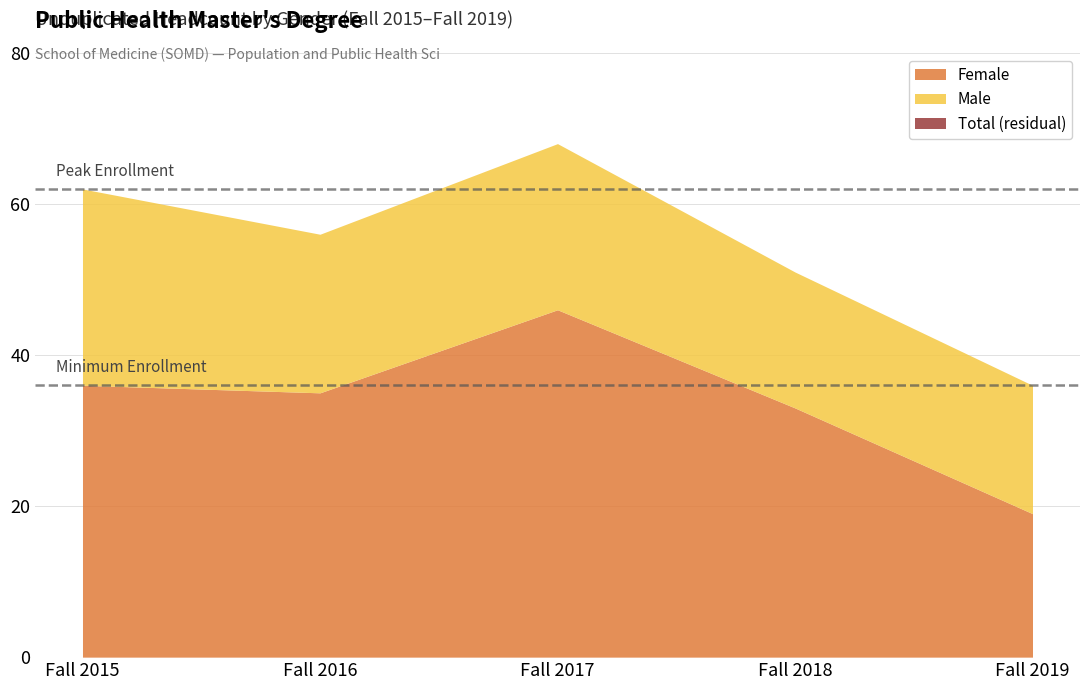

True or false: Male and Female intersect in this chart.

False